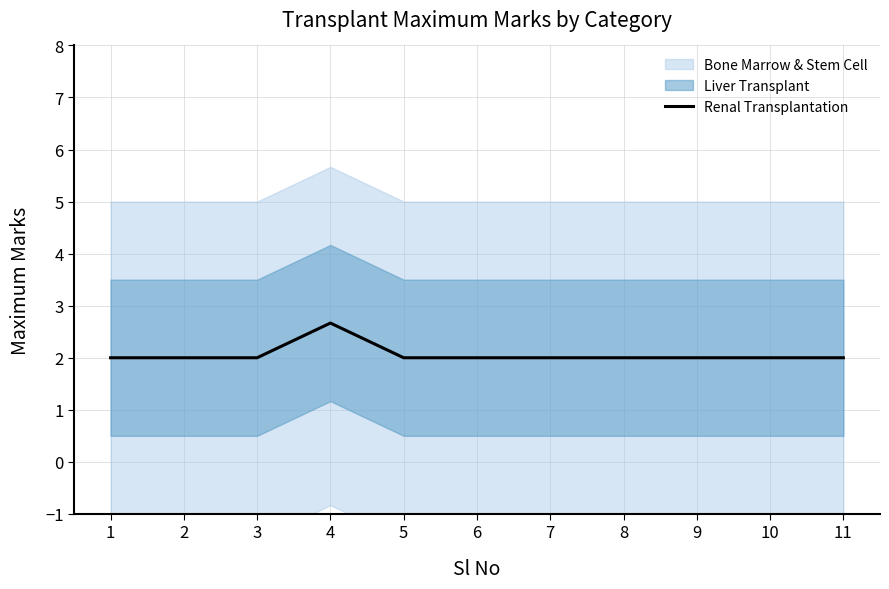

Between 5 and 9, which is larger?

5